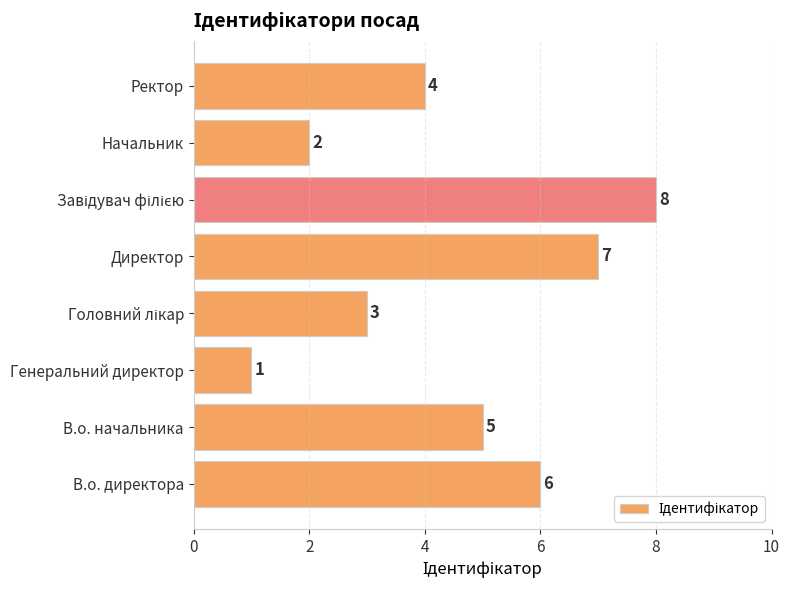

Which label corresponds to the smallest value in the chart?

Генеральний директор